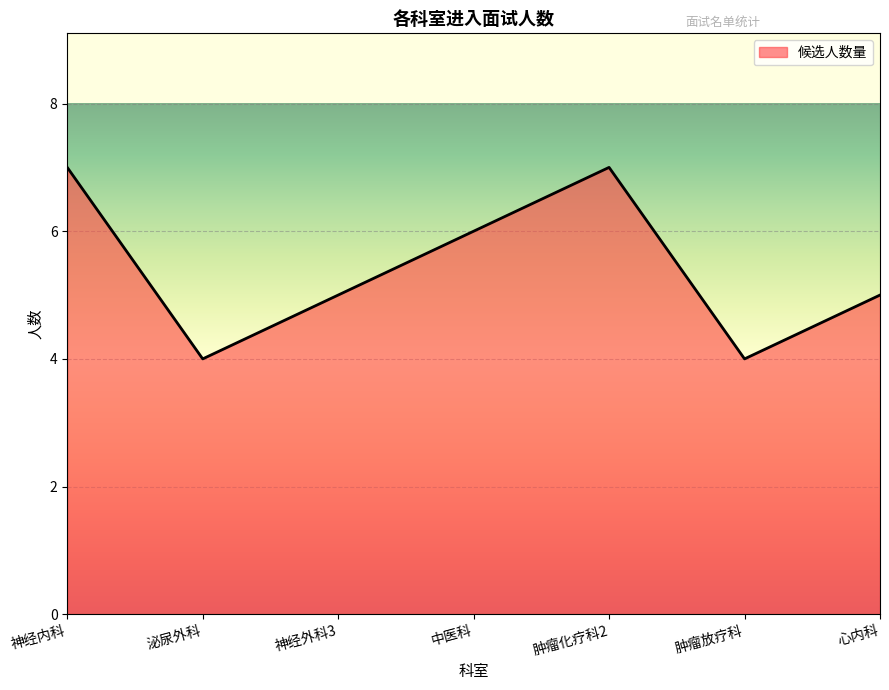

What is the smallest value displayed?

4